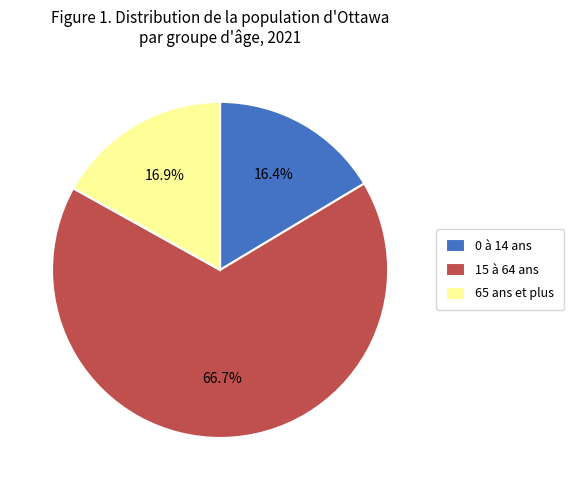

Approximately how many times larger is the value at 65 ans et plus compared to 15 à 64 ans?

0.3